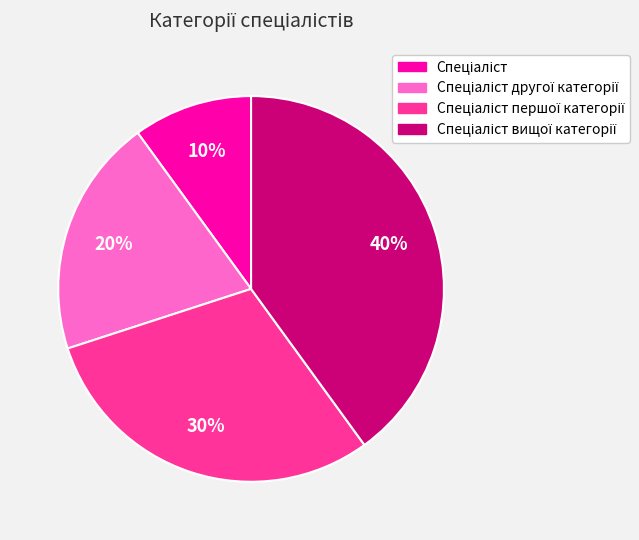

To the nearest percent, what is the average slice percentage?

25%